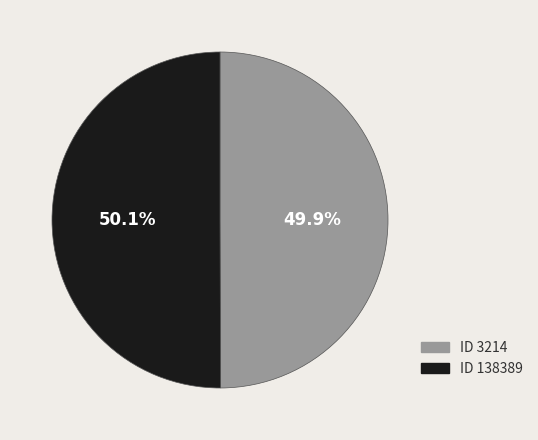

What percentage is NOT represented by ID 3214?

50.1%